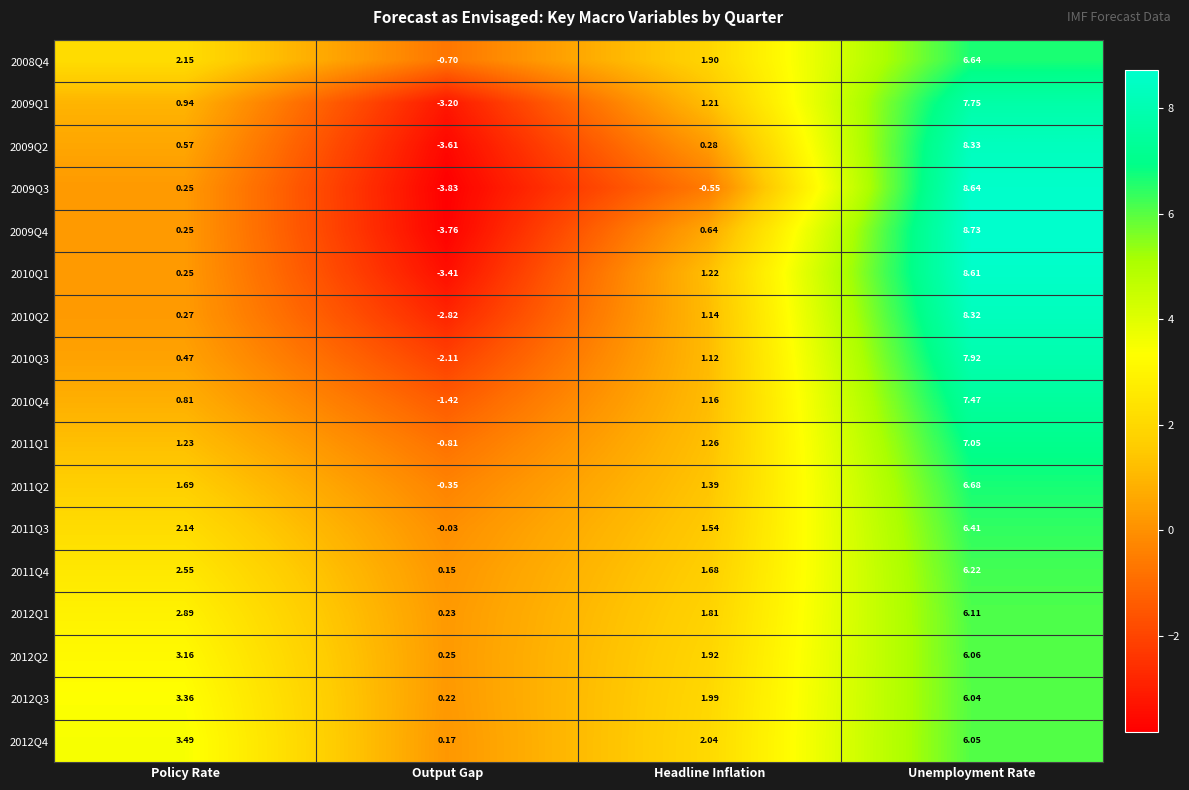

Between Output Gap and Unemployment Rate, which series saw the biggest shift?

2009Q4